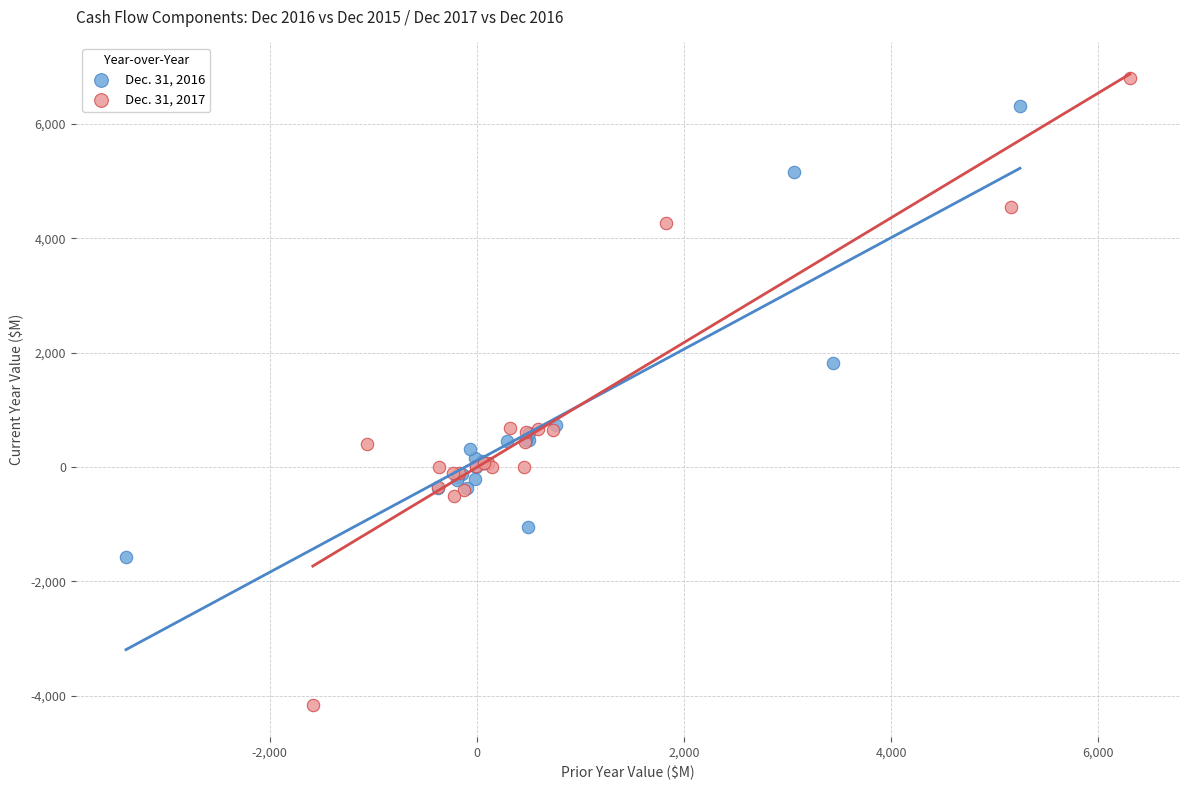

Which series reaches the maximum Y coordinate?

Dec. 31, 2017